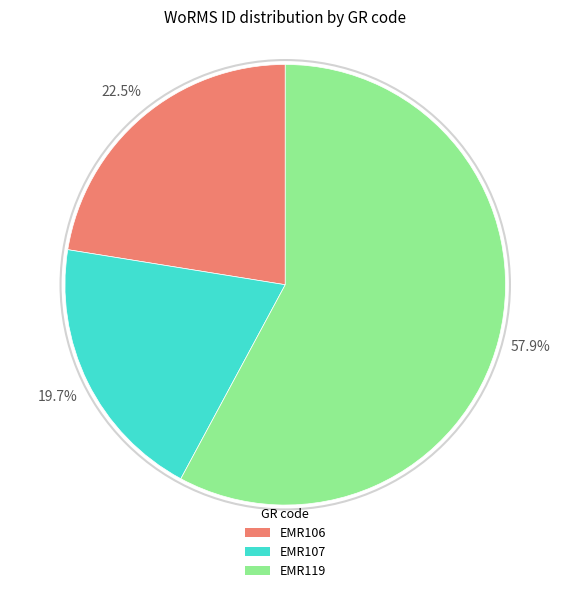

Combined, what portion of the pie is EMR119 and EMR106?

80.3%